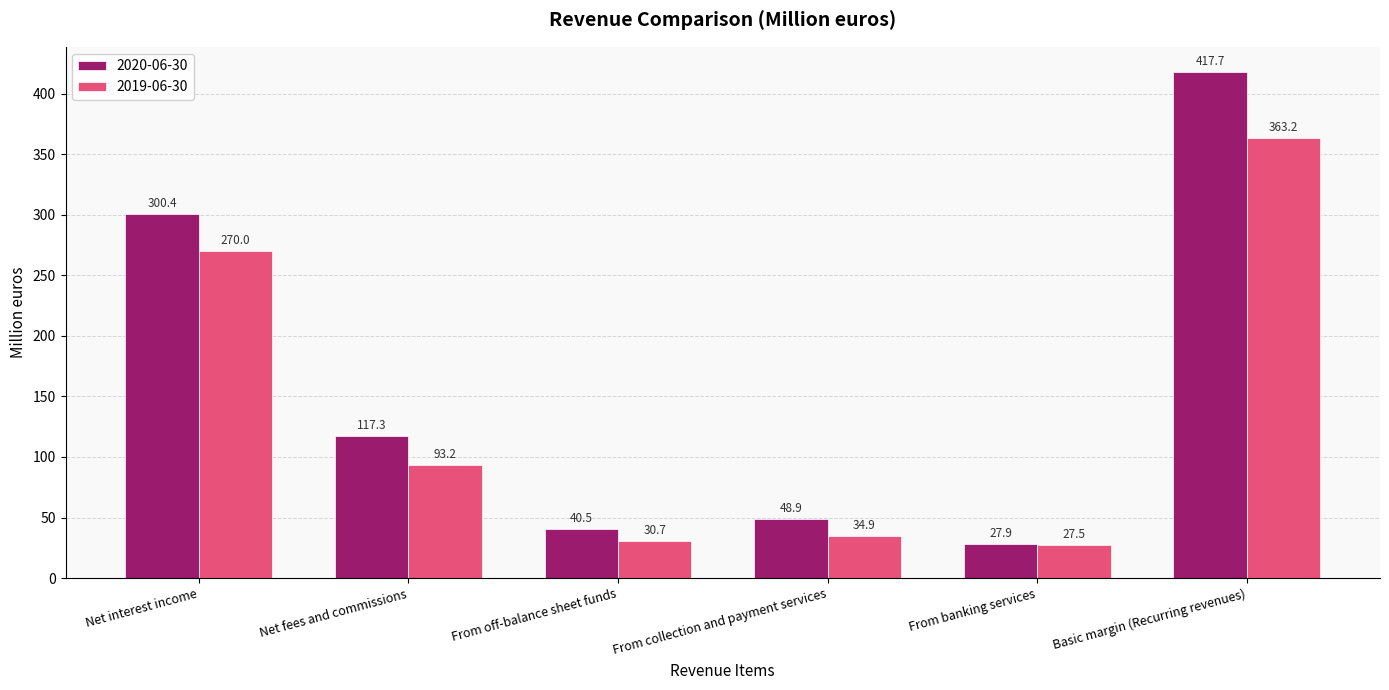

Reading right to left, extract all data points from this chart.

2020-06-30: Basic margin (Recurring revenues)=417.7	From banking services=27.9	From collection and payment services=48.9	From off-balance sheet funds=40.5	Net fees and commissions=117.3	Net interest income=300.4
2019-06-30: Basic margin (Recurring revenues)=363.2	From banking services=27.5	From collection and payment services=34.9	From off-balance sheet funds=30.7	Net fees and commissions=93.2	Net interest income=270.0